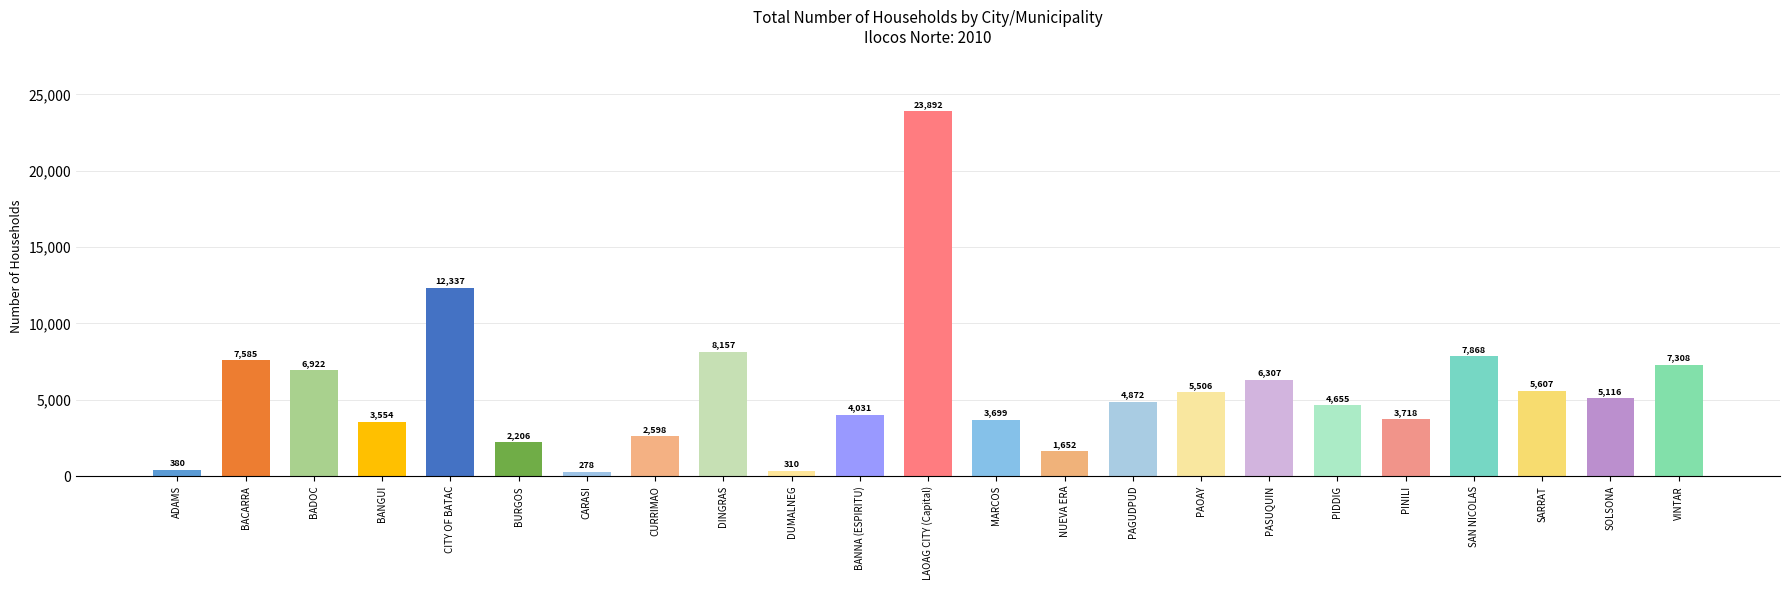

Approximately how many times larger is the value at BACARRA compared to BANNA (ESPIRITU)?

1.9